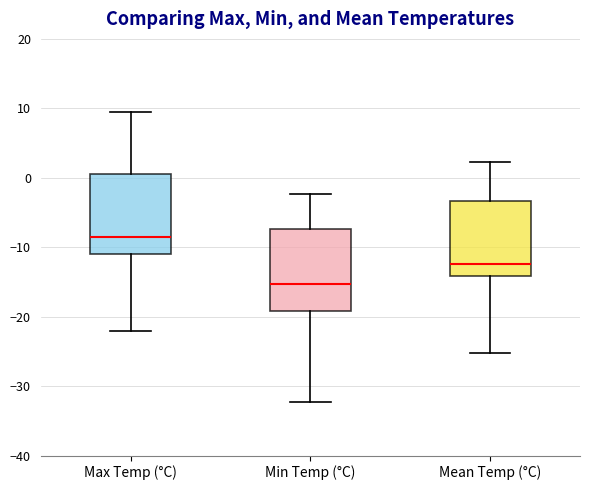

Reading left to right, read every box against the y-axis: the position of its median line, the range the box covers, and the ends of its whiskers. The values are not printed on the chart, so give them approximately, as read against the axis.

Max Temp (°C): median -9, box -11 to 1, whiskers -22 to 10
Min Temp (°C): median -15, box -19 to -7, whiskers -32 to -2
Mean Temp (°C): median -12, box -14 to -3, whiskers -25 to 2